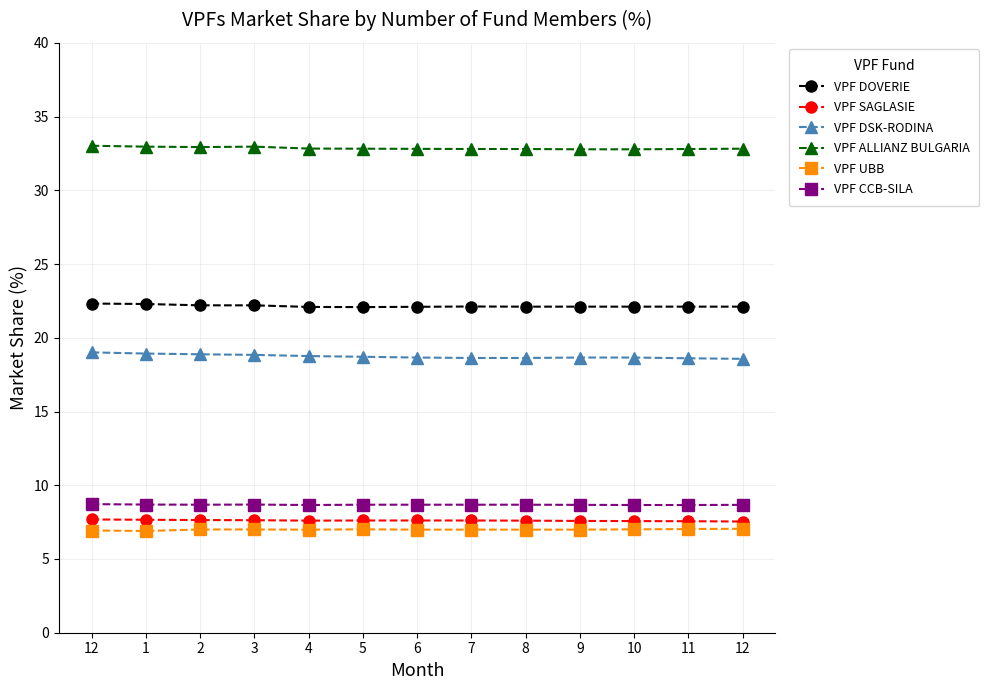

What are all the series names shown in the legend?

VPF DOVERIE, VPF SAGLASIE, VPF DSK-RODINA, VPF ALLIANZ BULGARIA, VPF UBB, VPF CCB-SILA